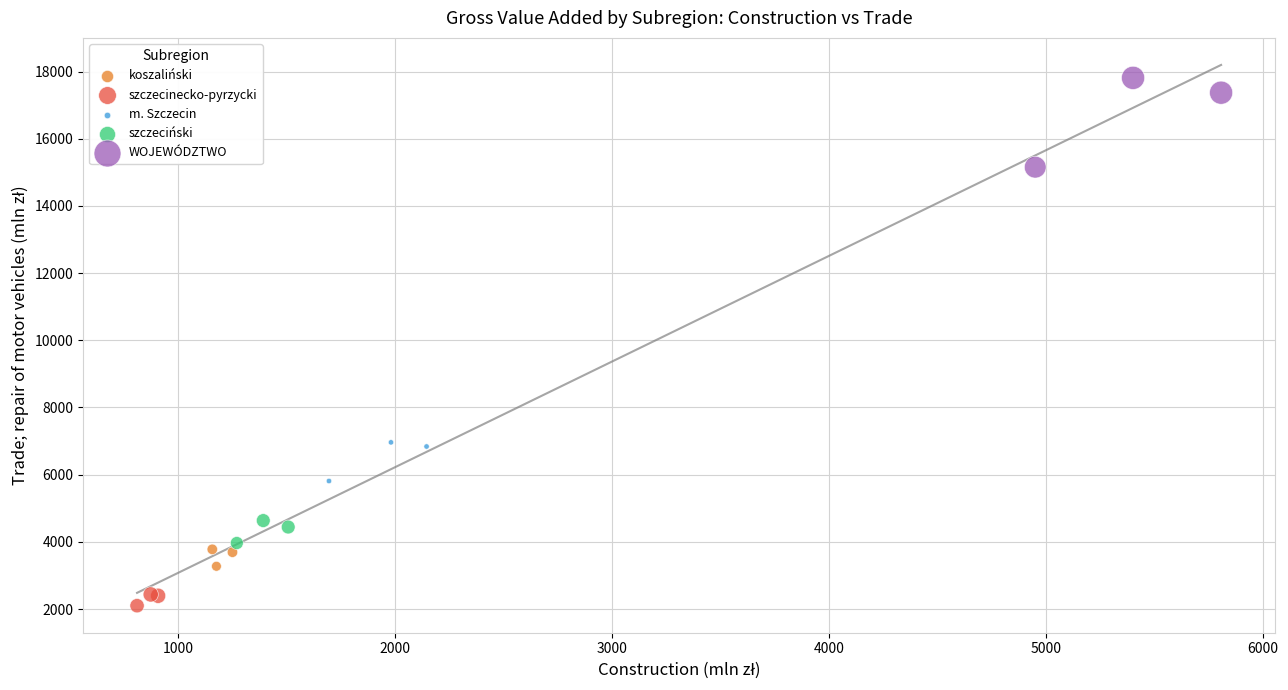

Which series reaches the maximum Y coordinate?

WOJEWÓDZTWO